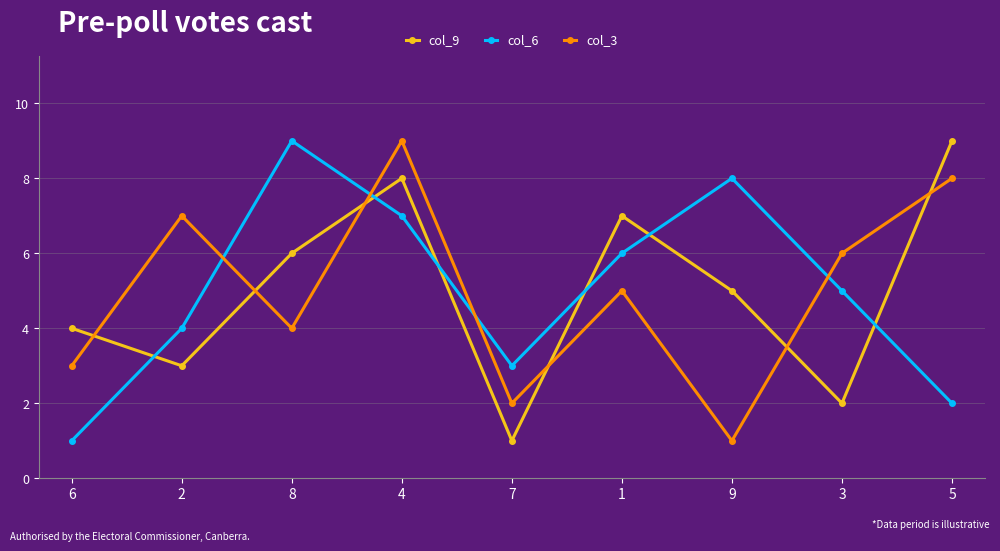

Between 1 and 3, which series saw the biggest shift?

col_9